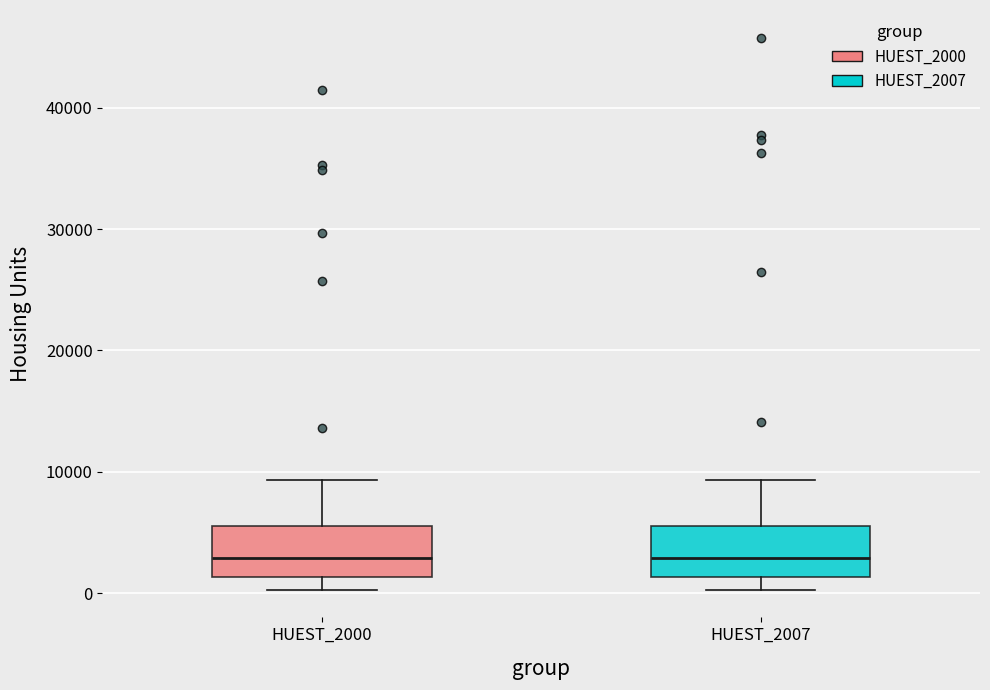

Reading left to right, read every box against the y-axis: the position of its median line, the range the box covers, and the ends of its whiskers. The values are not printed on the chart, so give them approximately, as read against the axis.

HUEST_2000: median 3000, box 1000 to 6000, whiskers 0 to 9000
HUEST_2007: median 3000, box 1000 to 6000, whiskers 0 to 9000